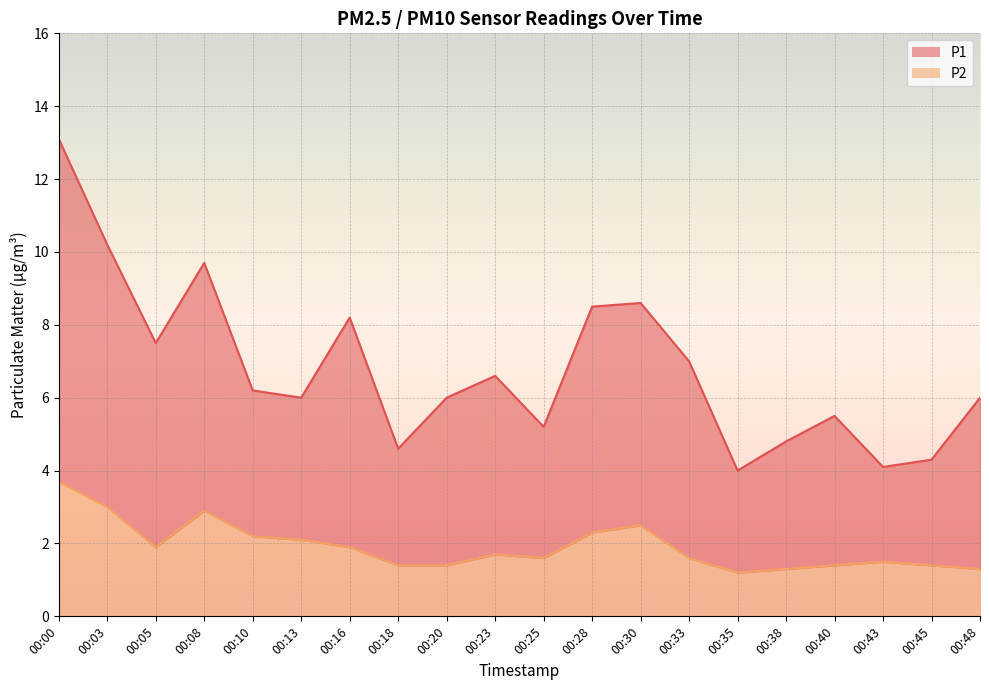

At how many categories does at least one series exceed 6?

10